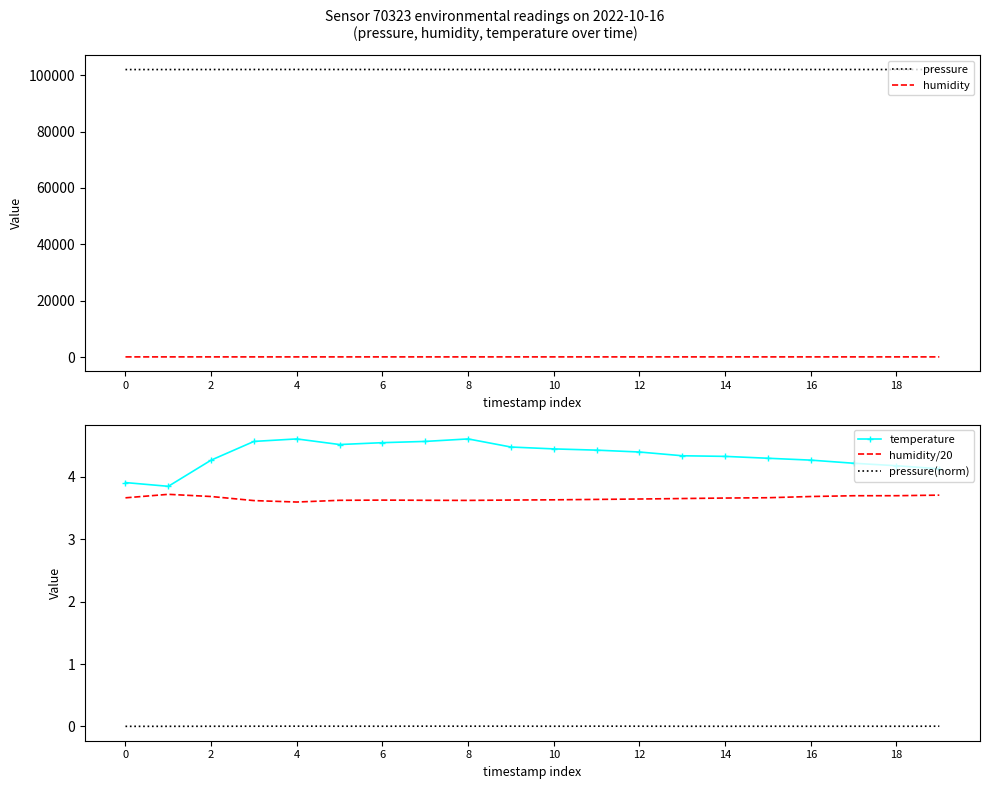

Reading left to right, transcribe all the data shown in this chart.

pressure: 101979.3	101983.9	101992.6	102001.6	102007.6	102003.7	101999.1	102007.8	102005.0	102007.4	101996.9	102007.4	102004.2	101994.8	101992.3	101997.7	101992.6	101998.9	101993.9	102003.8
humidity: 73.3	74.4	73.7	72.4	72.0	72.5	72.6	72.5	72.5	72.6	72.7	72.8	72.9	73.1	73.2	73.3	73.7	74.0	74.0	74.2
temperature: 3.9	3.9	4.3	4.6	4.6	4.5	4.5	4.6	4.6	4.5	4.5	4.4	4.4	4.3	4.3	4.3	4.3	4.2	4.2	4.1
humidity/20: 3.7	3.7	3.7	3.6	3.6	3.6	3.6	3.6	3.6	3.6	3.6	3.6	3.6	3.7	3.7	3.7	3.7	3.7	3.7	3.7
pressure(norm): 0.0	0.0	0.0	0.0	0.0	0.0	0.0	0.0	0.0	0.0	0.0	0.0	0.0	0.0	0.0	0.0	0.0	0.0	0.0	0.0